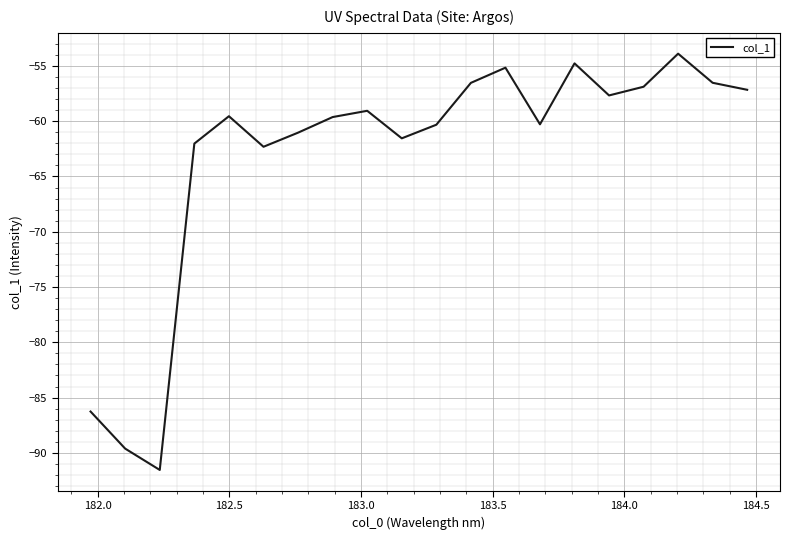

What is the greatest value displayed?

-53.9